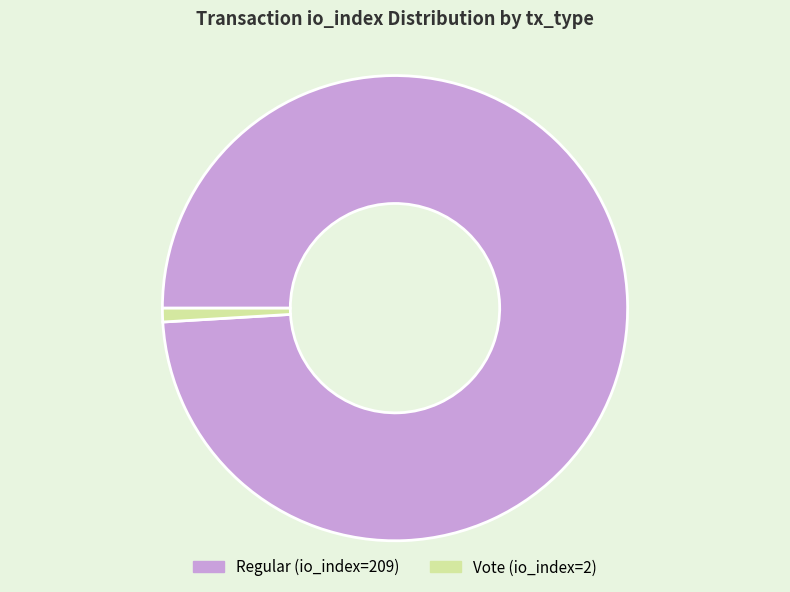

The Vote (io_index=2) slice represents 7% of the pie. True or false?

False